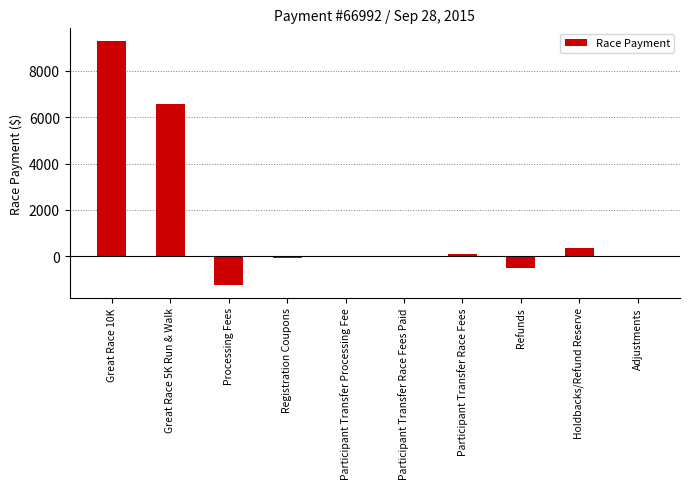

Where is the data nearest to the value 4027?

Great Race 5K Run & Walk